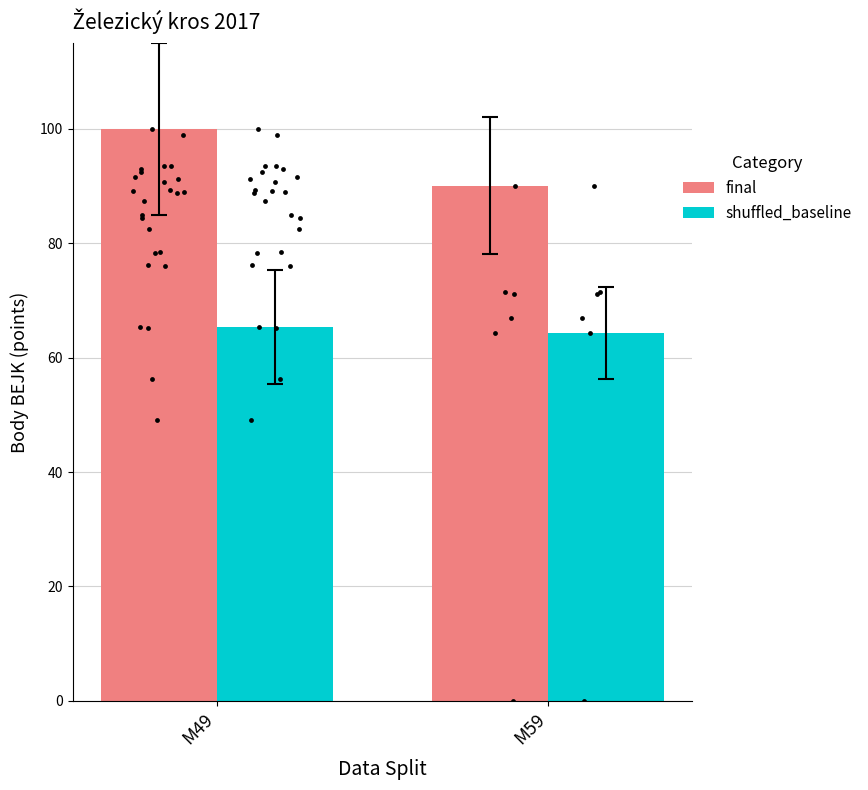

Is the value of shuffled_baseline at M59 greater than the value of final at M59?

No